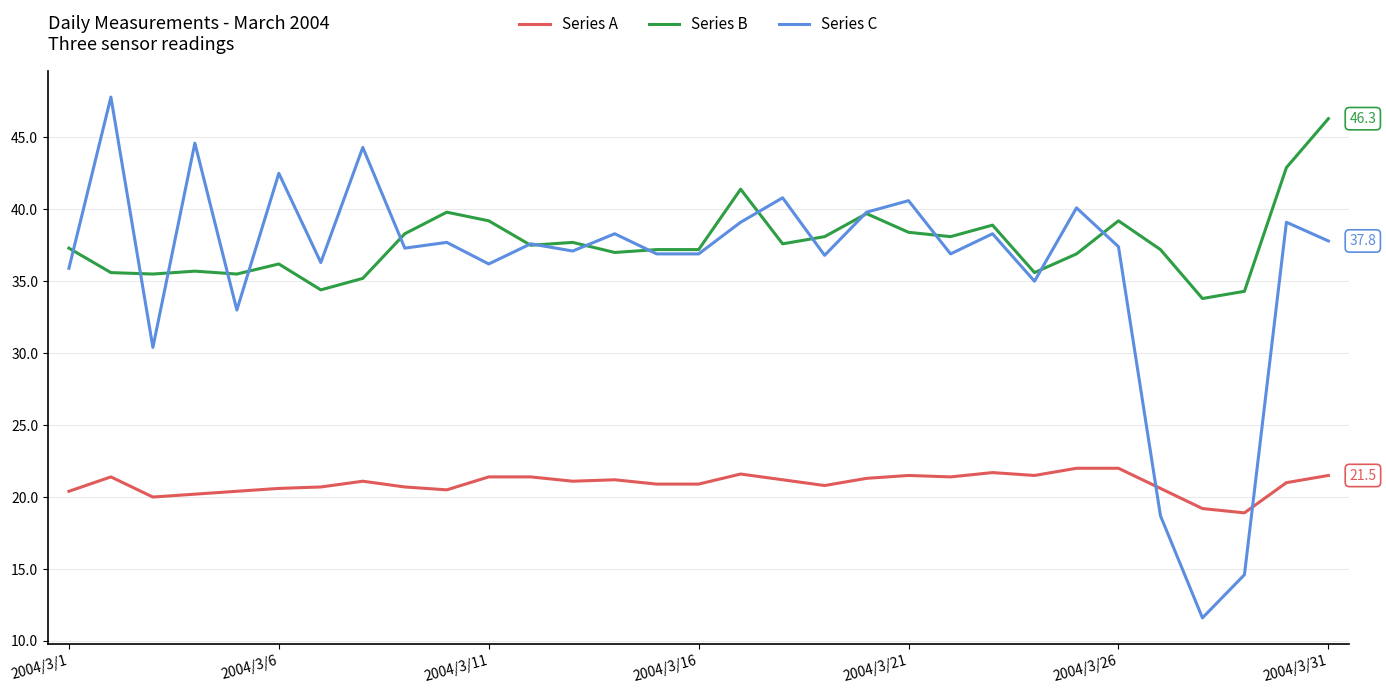

Which series has the largest range (max minus min)?

Series C